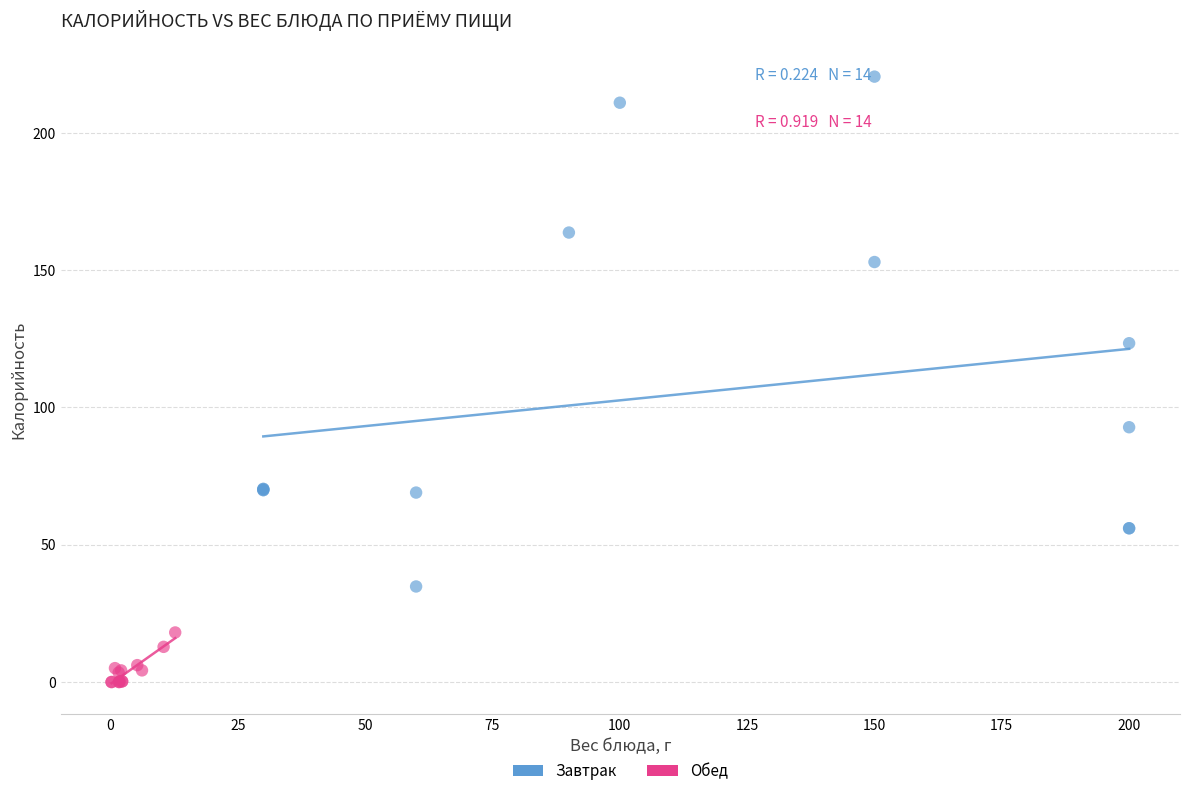

What are all the series names shown in the legend?

Завтрак, Обед